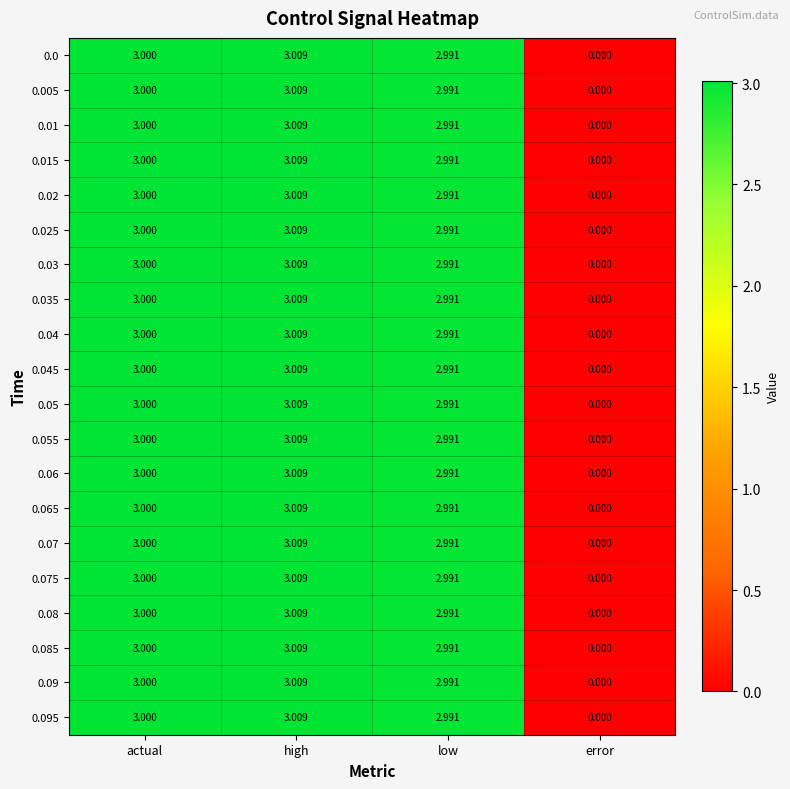

Count the number of data series in this chart.

20